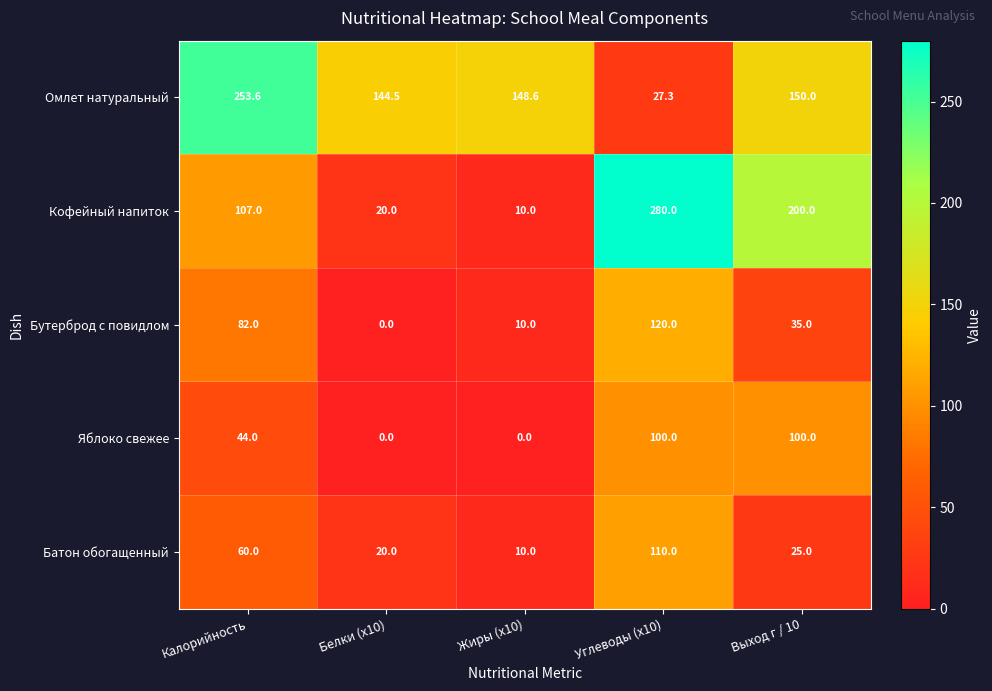

True or false: Омлет натуральный has a value of 38.4 at Жиры (x10).

False